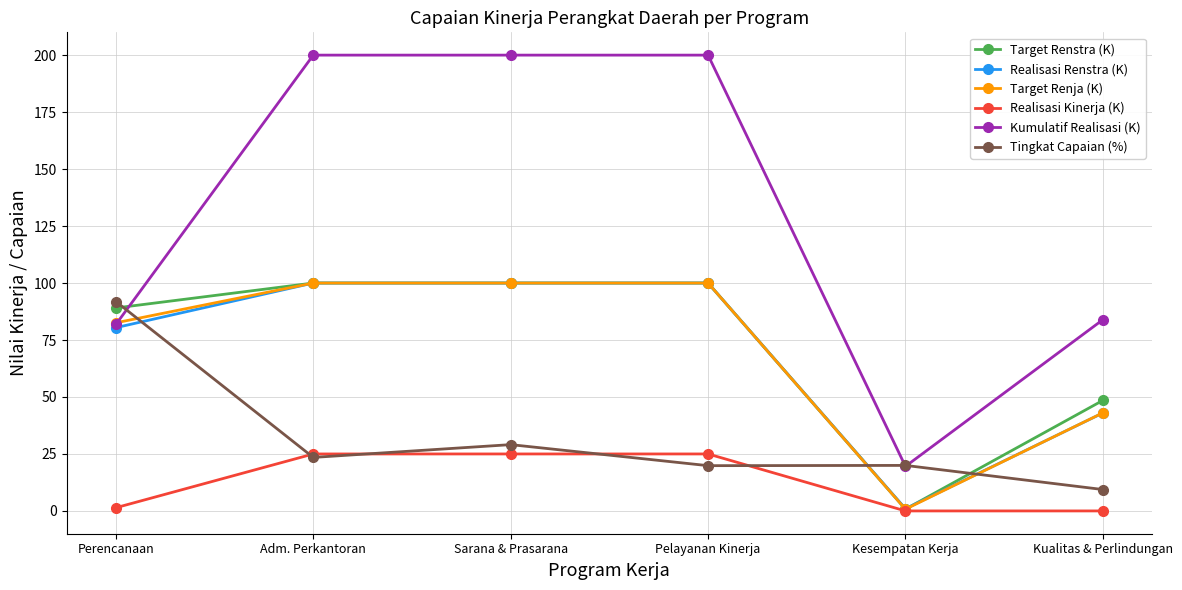

Count the number of data series in this chart.

6